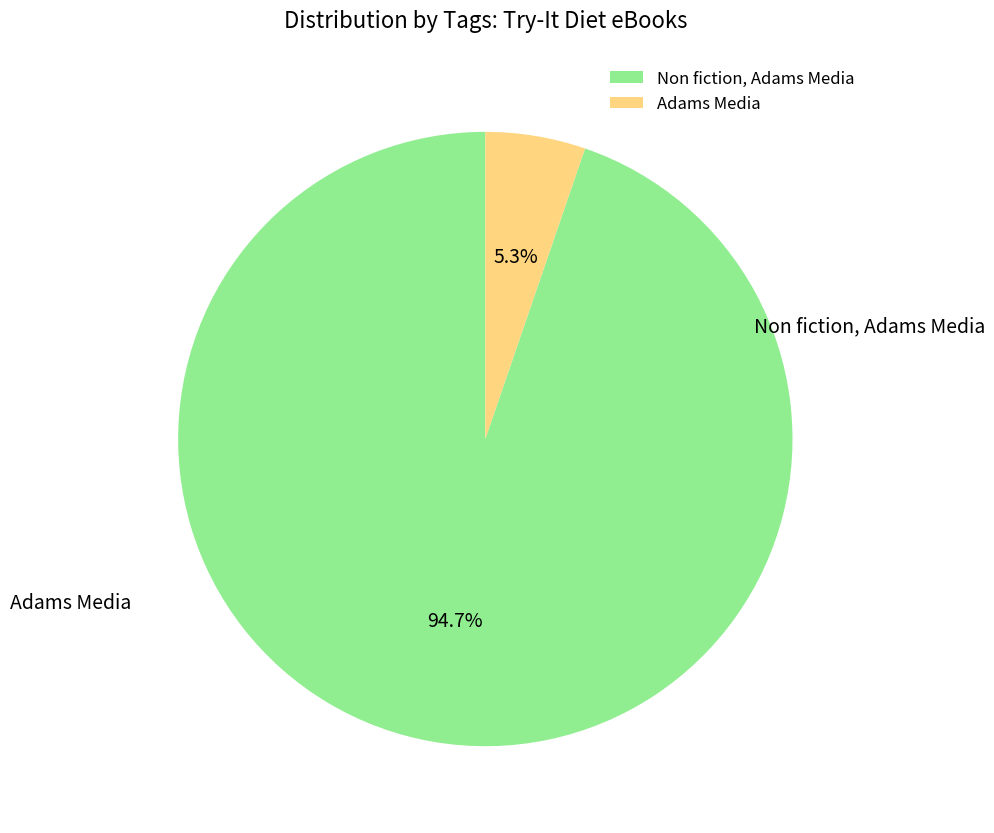

How many segments does this pie chart have?

2